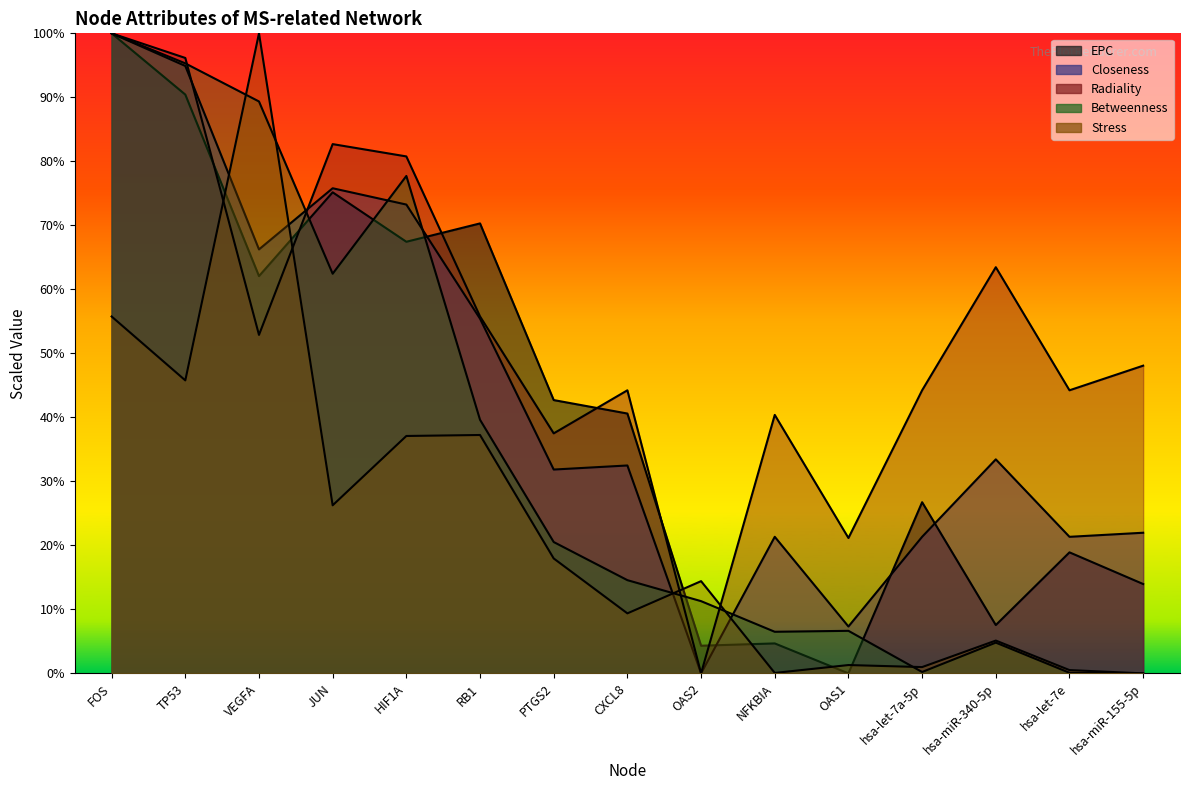

Does the chart display data point markers on the line(s)?

No